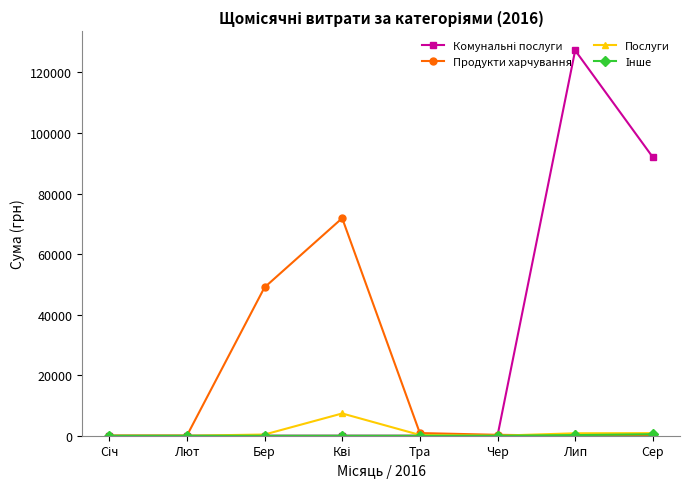

The Продукти харчування series shows -49072.9 at Лип. True or false?

False